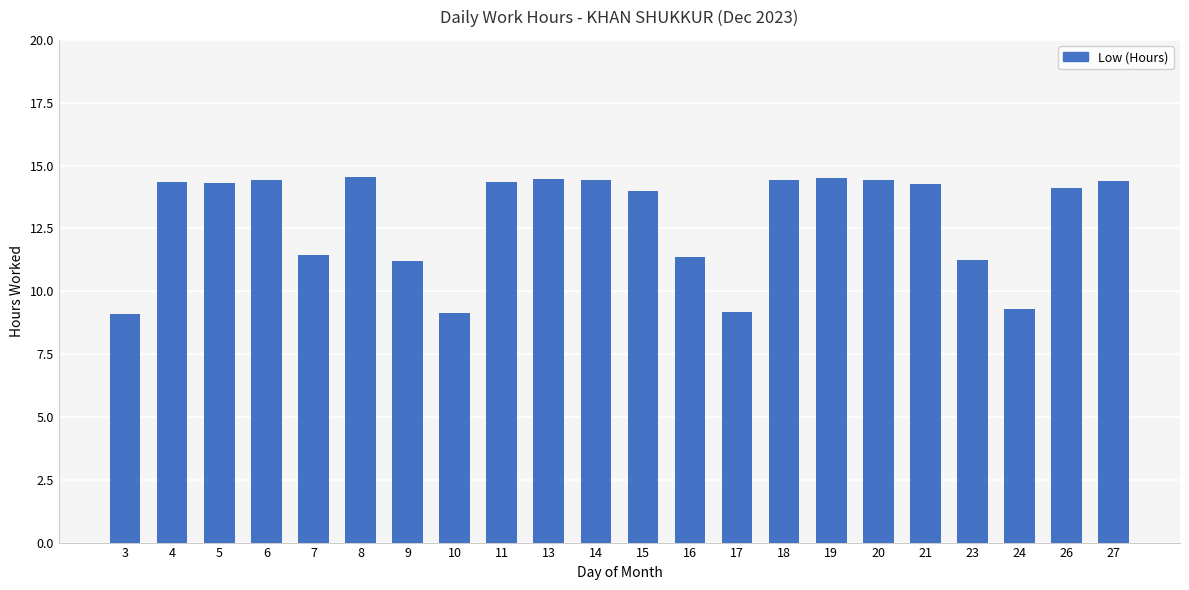

What is the difference between the maximum and minimum values?

5.4